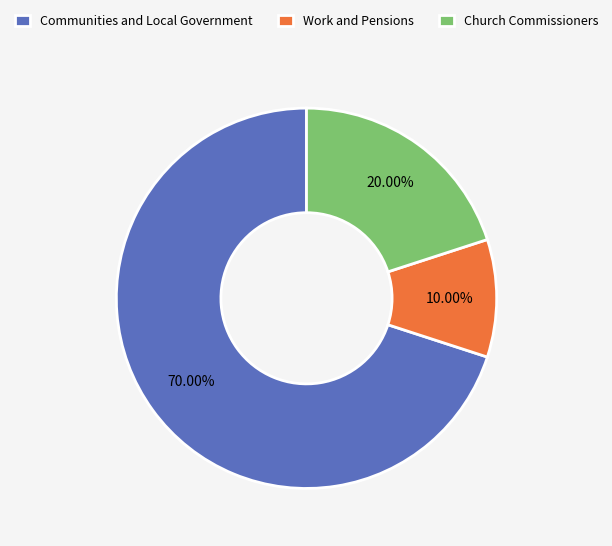

Which category has the biggest portion of the pie?

Communities and Local Government